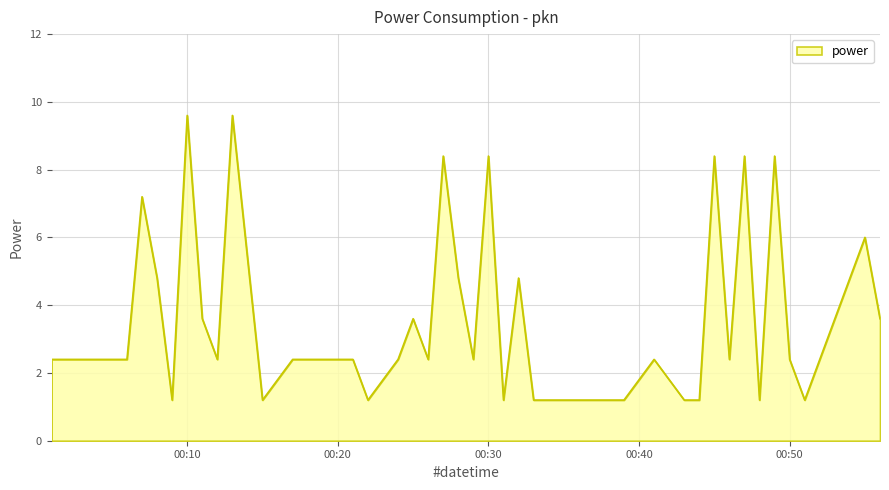

How many values exceed 2?

28